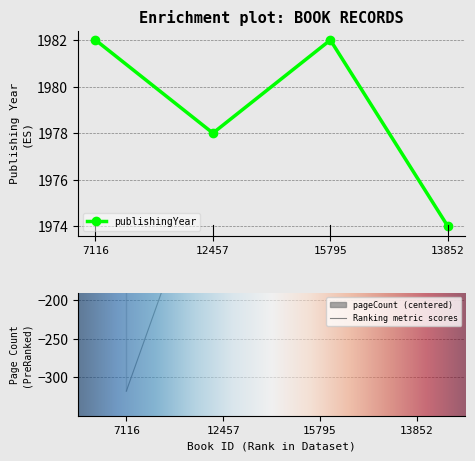

What are all the series names shown in the legend?

publishingYear, pageCount